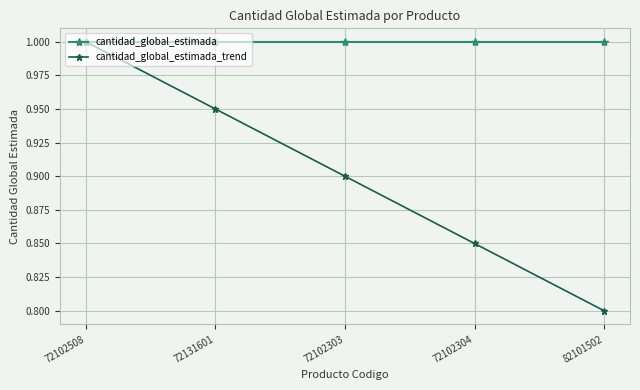

Rank the series at 72131601 from lowest to highest value.

cantidad_global_estimada_trend, cantidad_global_estimada